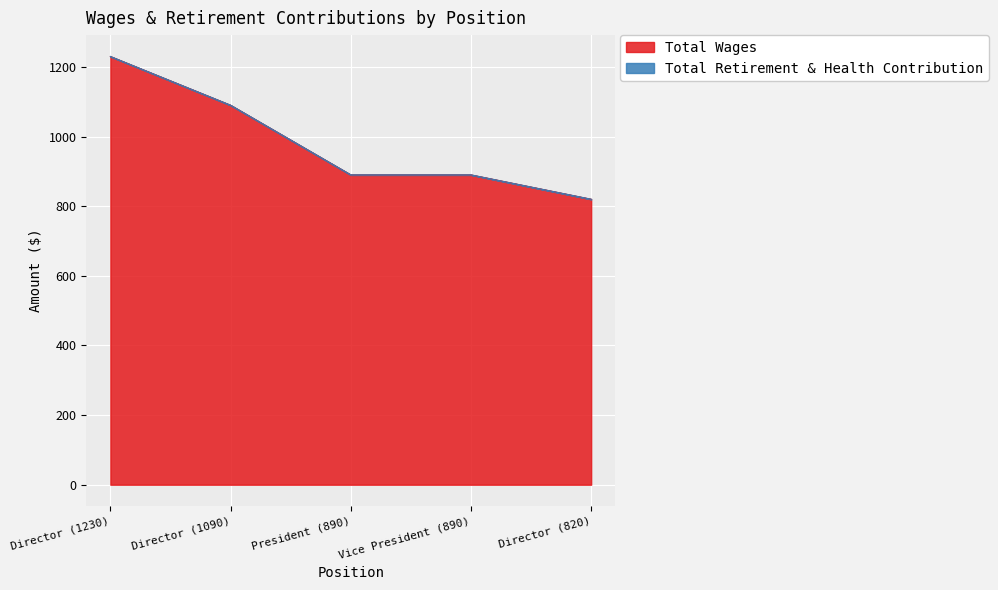

At which category does the chart reach its peak across all series?

Director (1230)